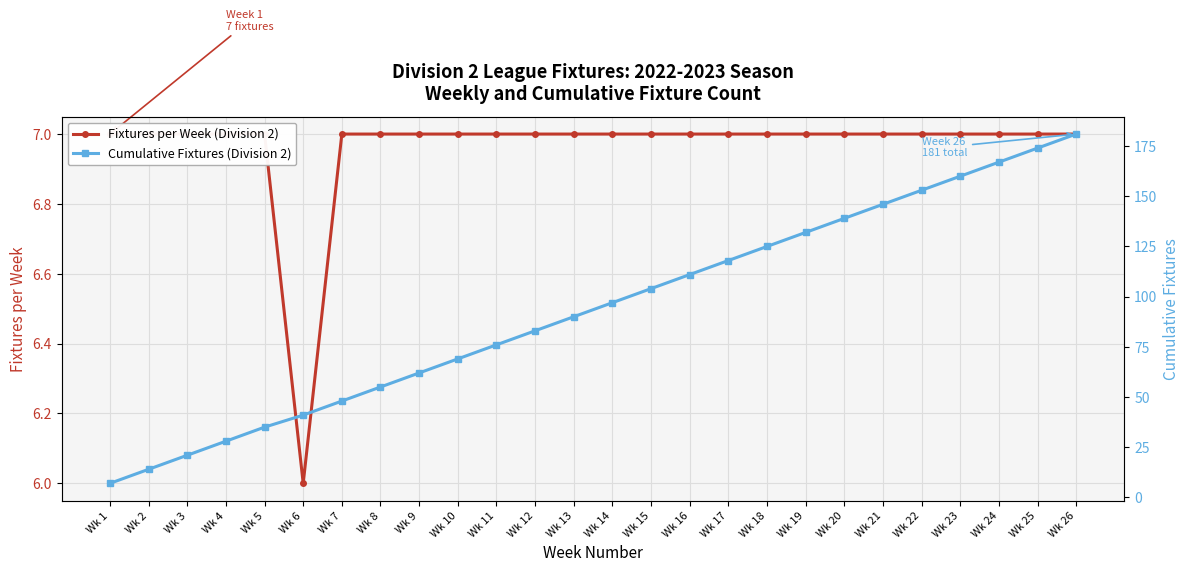

True or false: Cumulative Fixtures (Division 2) has more than 0 points higher than both neighbors.

False